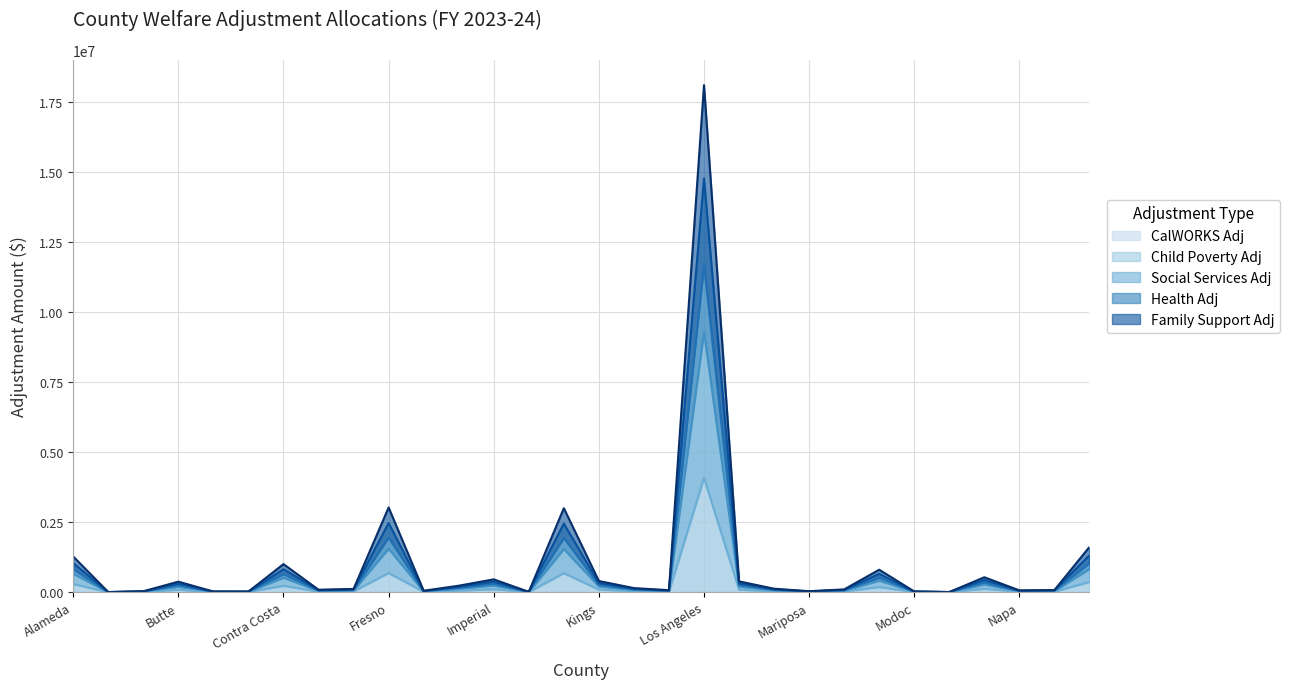

What is the maximum value for Health Adj?

14768924.8